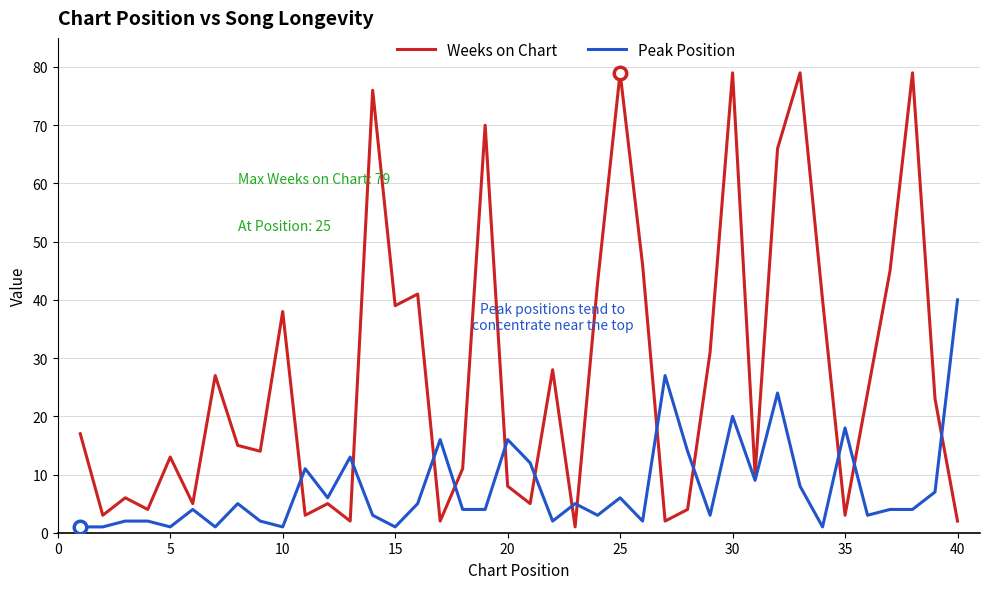

How many lines are shown in the chart?

2